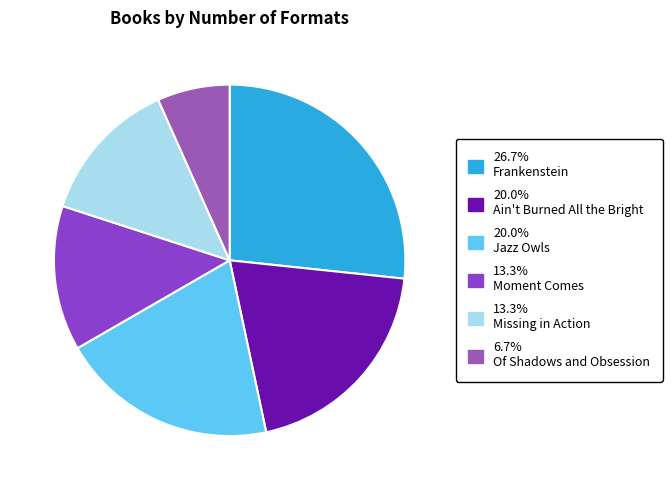

Which category has the biggest portion of the pie?

Frankenstein